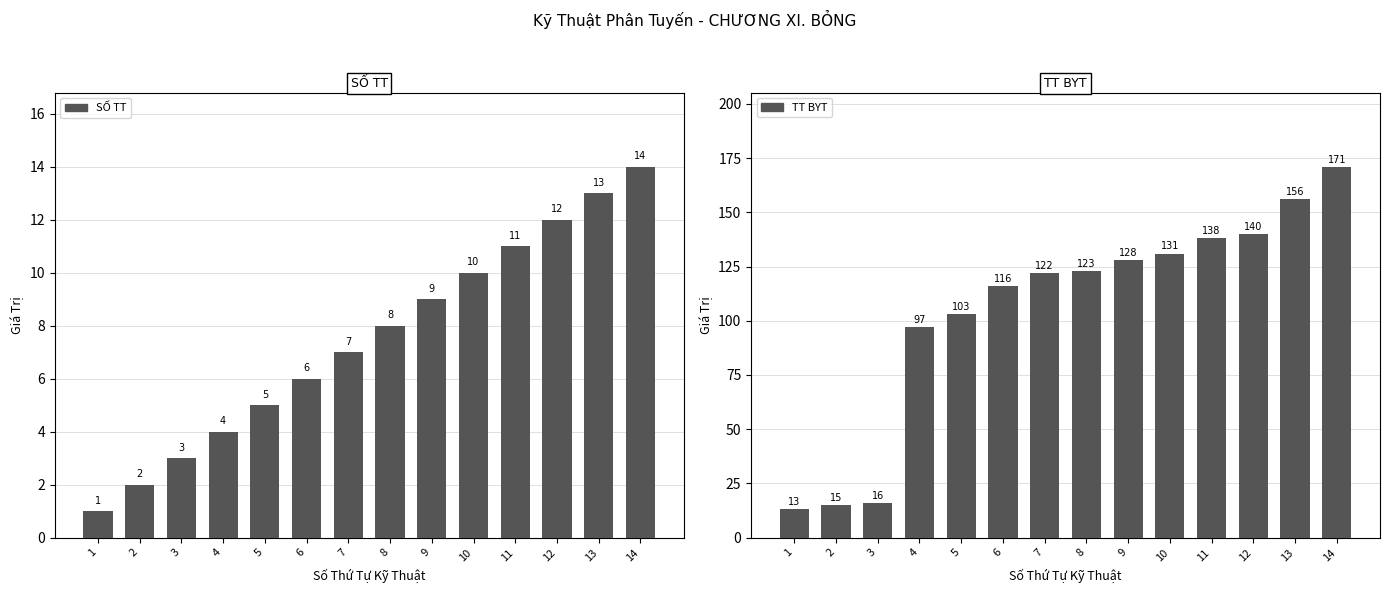

What is the value of the SỐ TT bar at the 7th from the left?

7